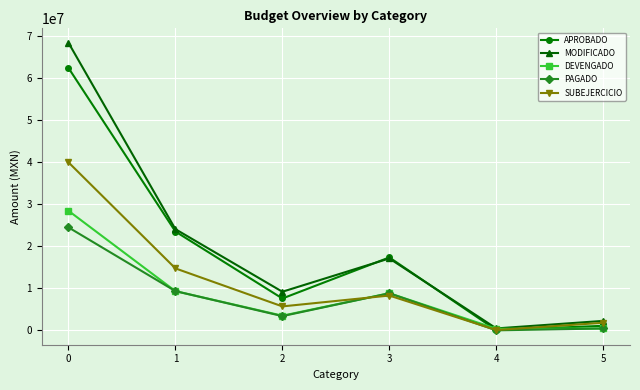

What is the average value of the DEVENGADO series?

8483095.9